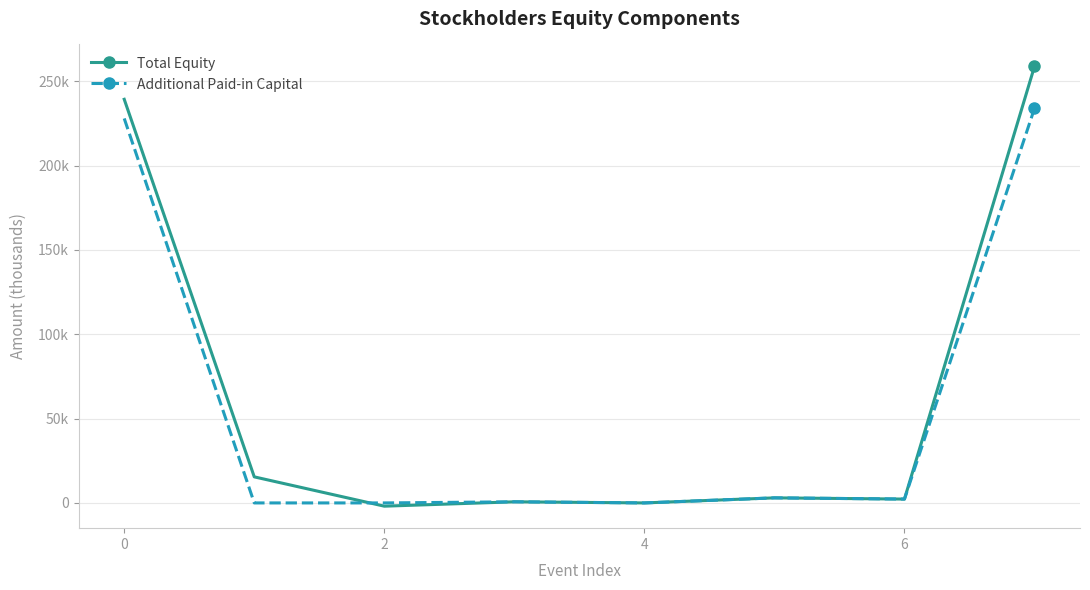

True or false: Additional Paid-in Capital has more than 2 points higher than both neighbors.

False